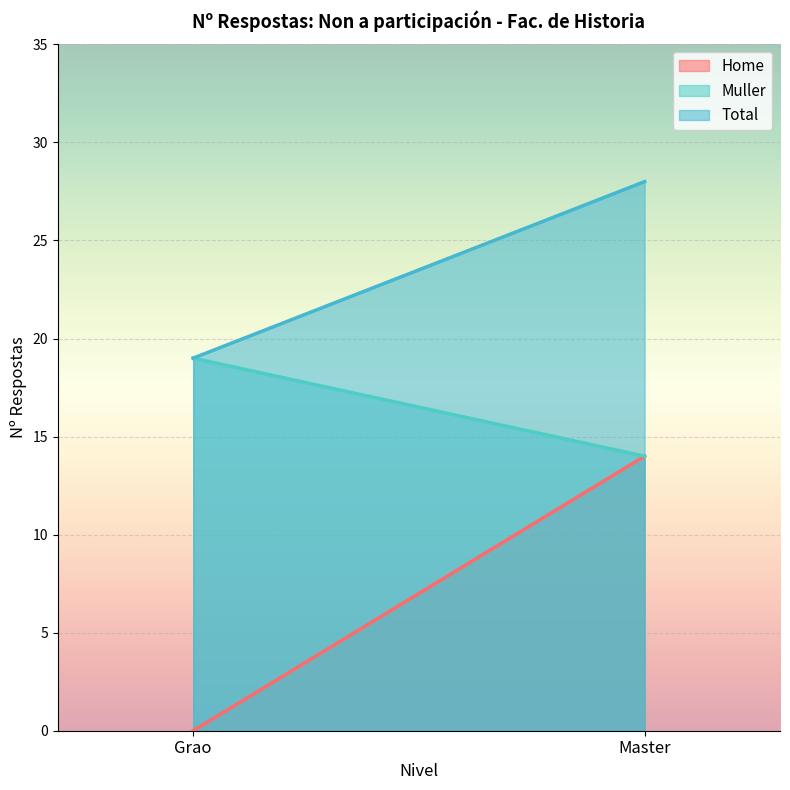

Which series has the largest total across all categories?

Total